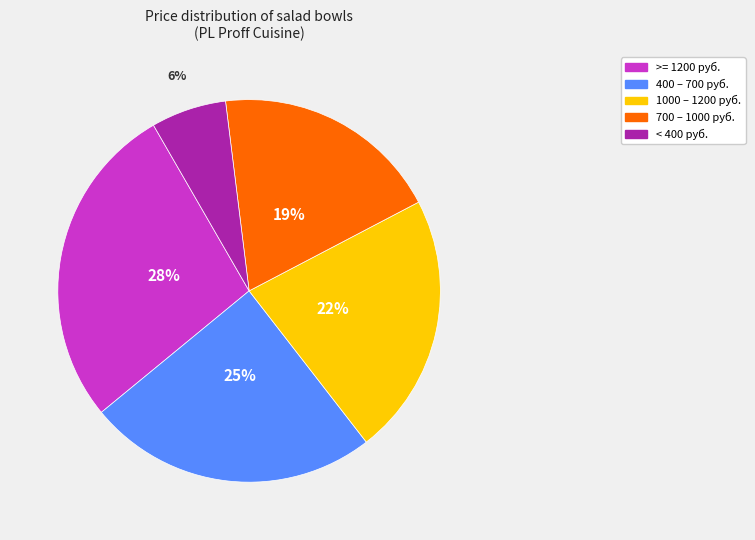

Does any single category account for the majority?

No